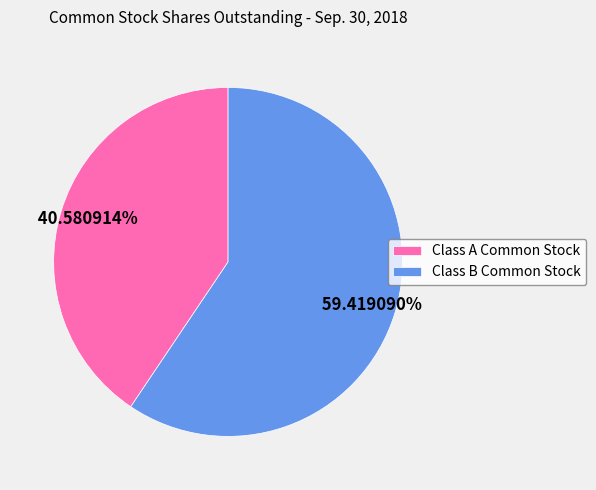

True or false: Class A Common Stock accounts for 41% of the total.

True